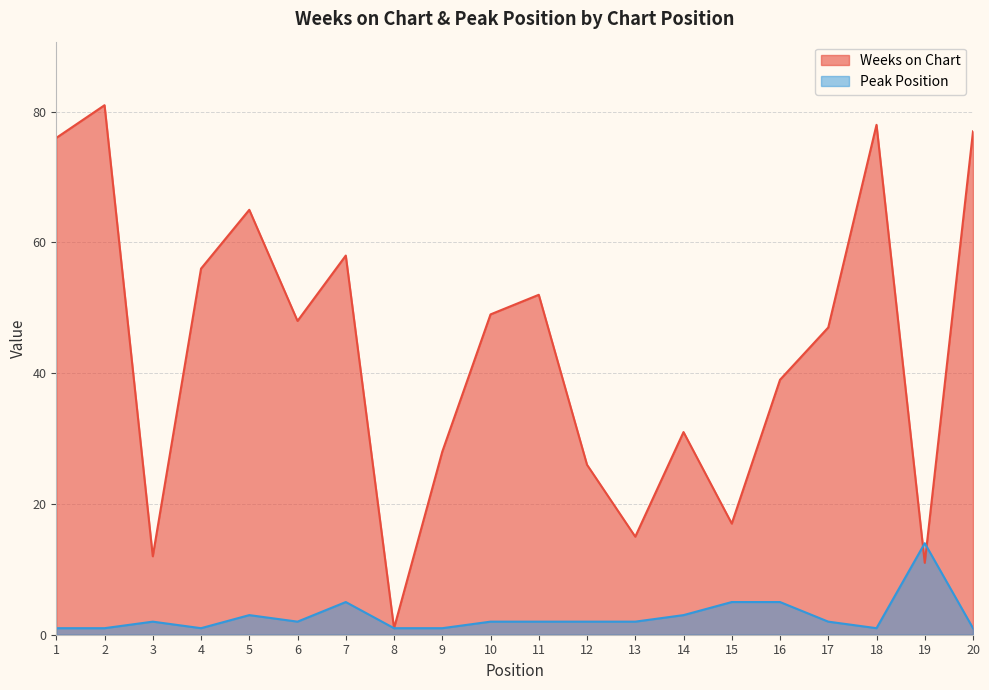

At which label is Weeks on Chart closest to 41?

16